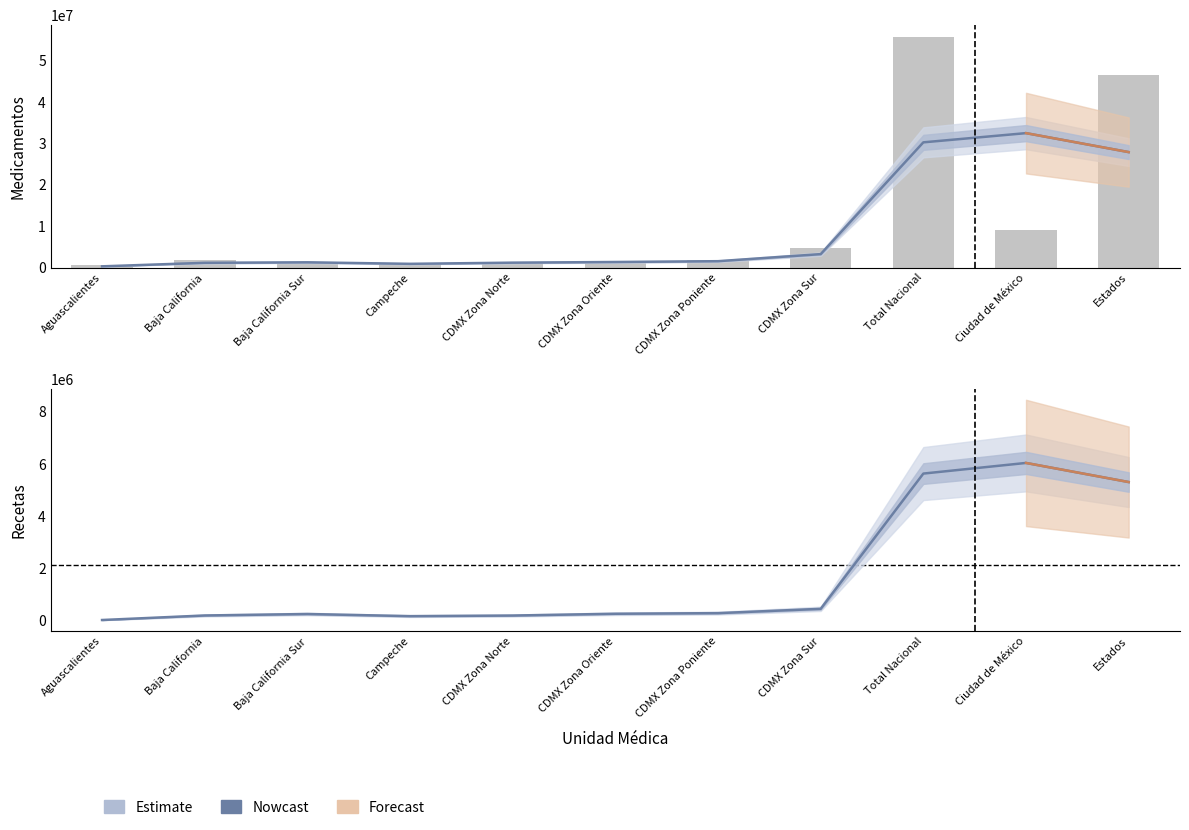

What is the change in value from Baja California to CDMX Zona Poniente?

+66927